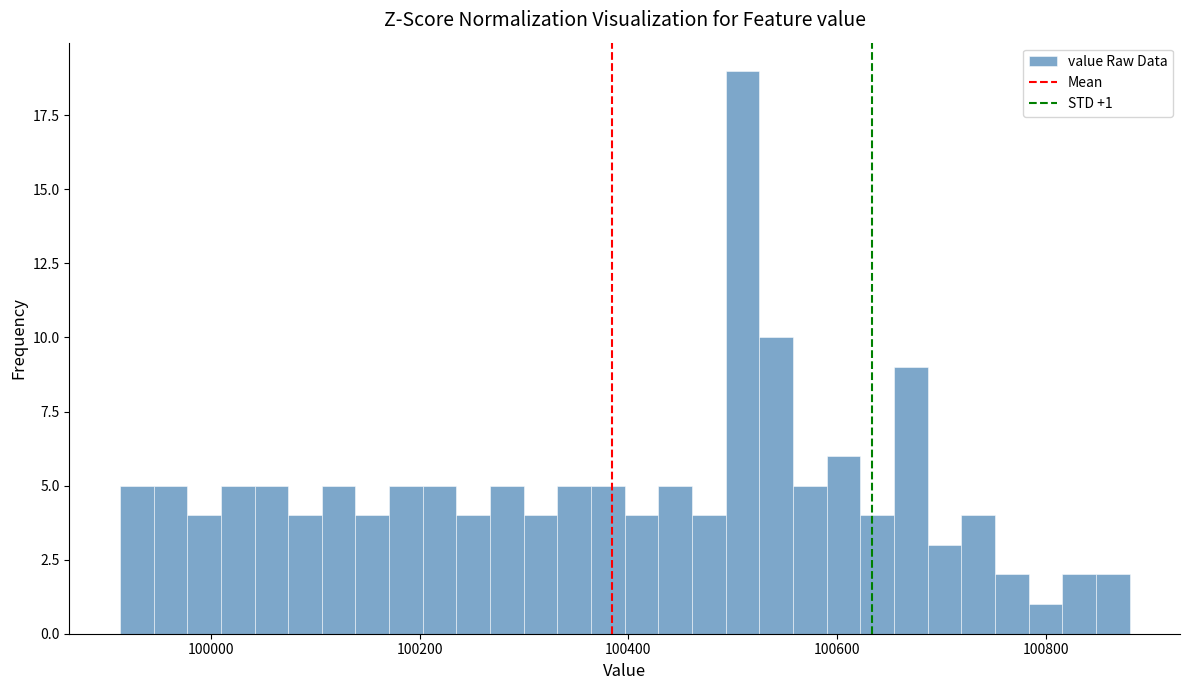

Read against the x-axis, roughly where is the centre of the tallest bar?

100500